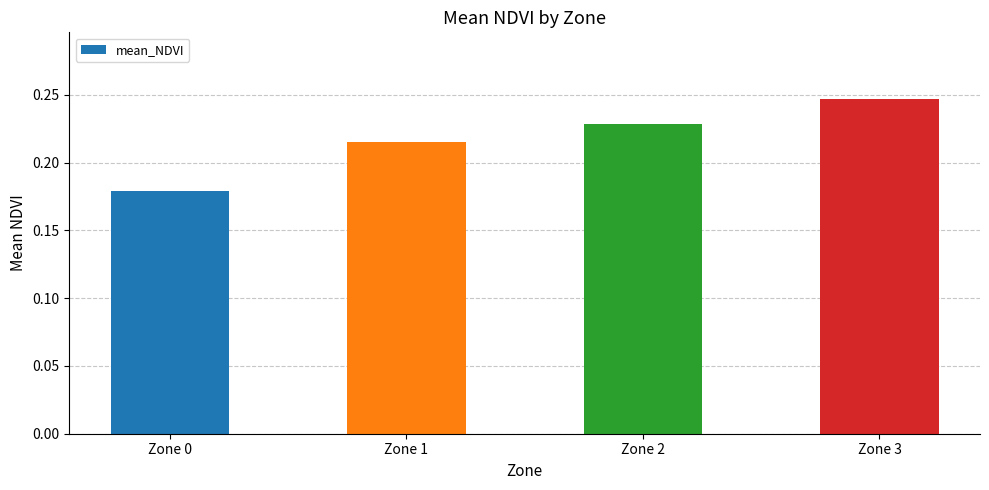

Is it true that the value at Zone 3 is 0.4?

False